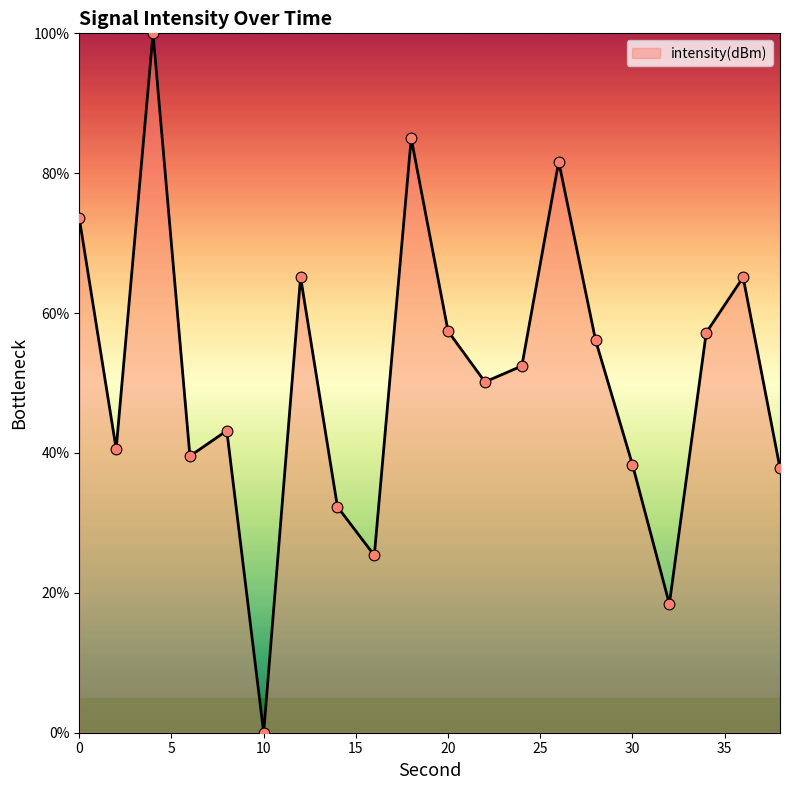

What is the maximum value shown in the chart?

100.0